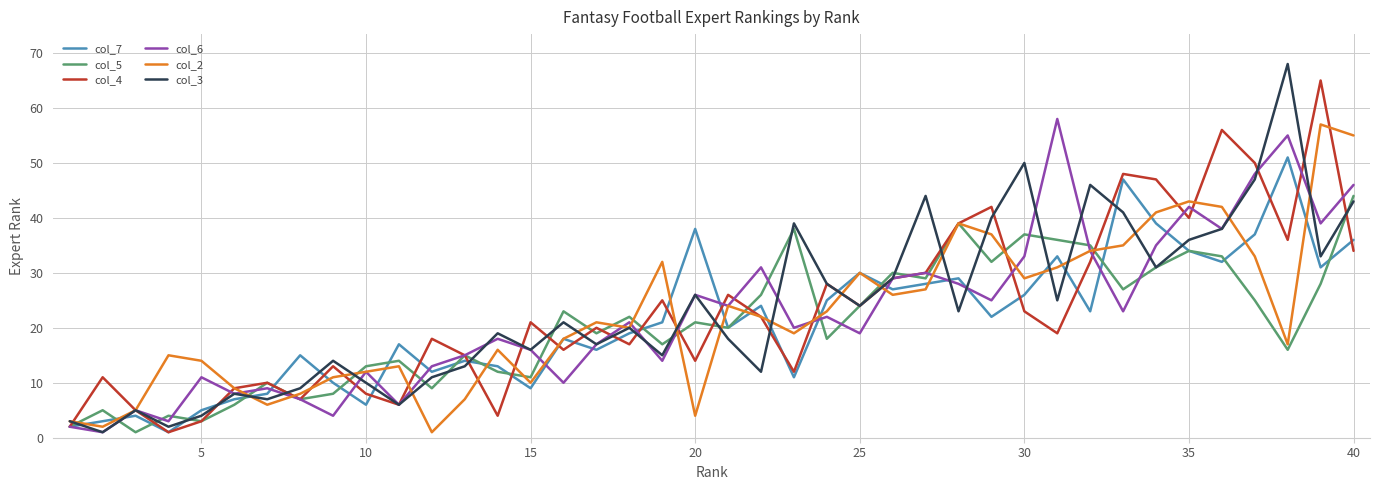

True or false: col_7 and col_6 intersect in this chart.

True